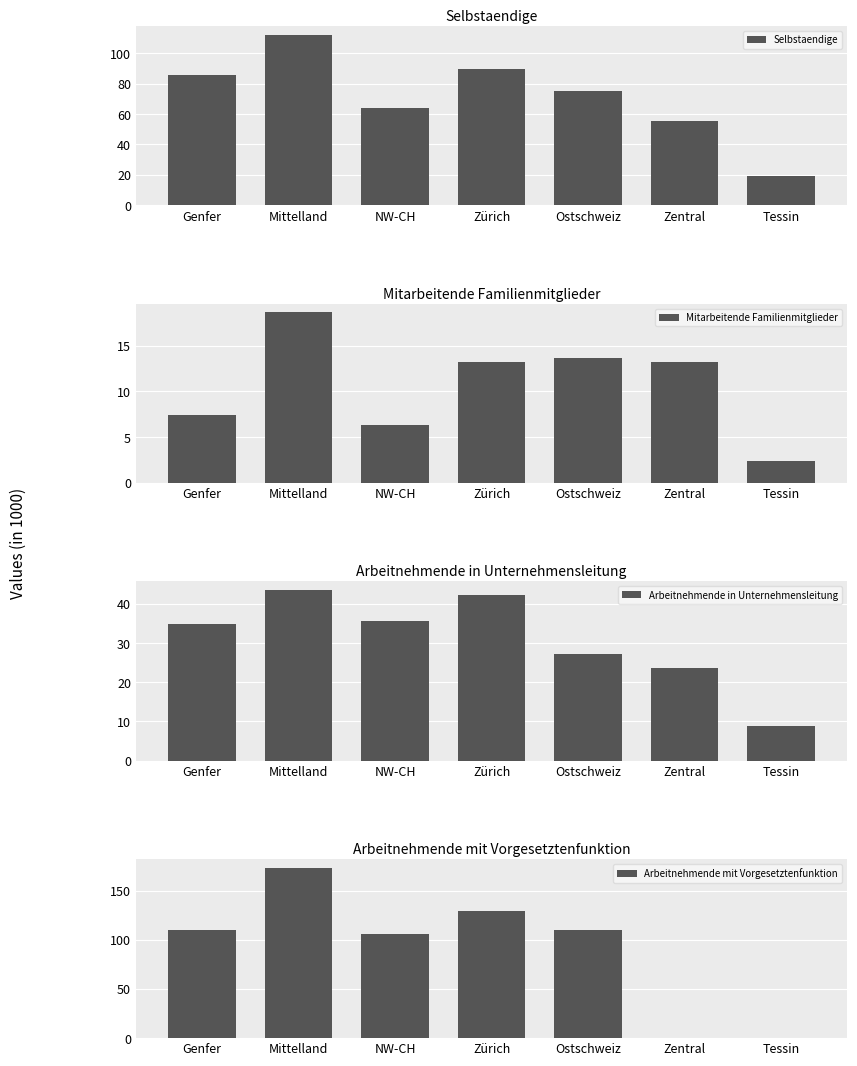

How many bars are there in each group?

4